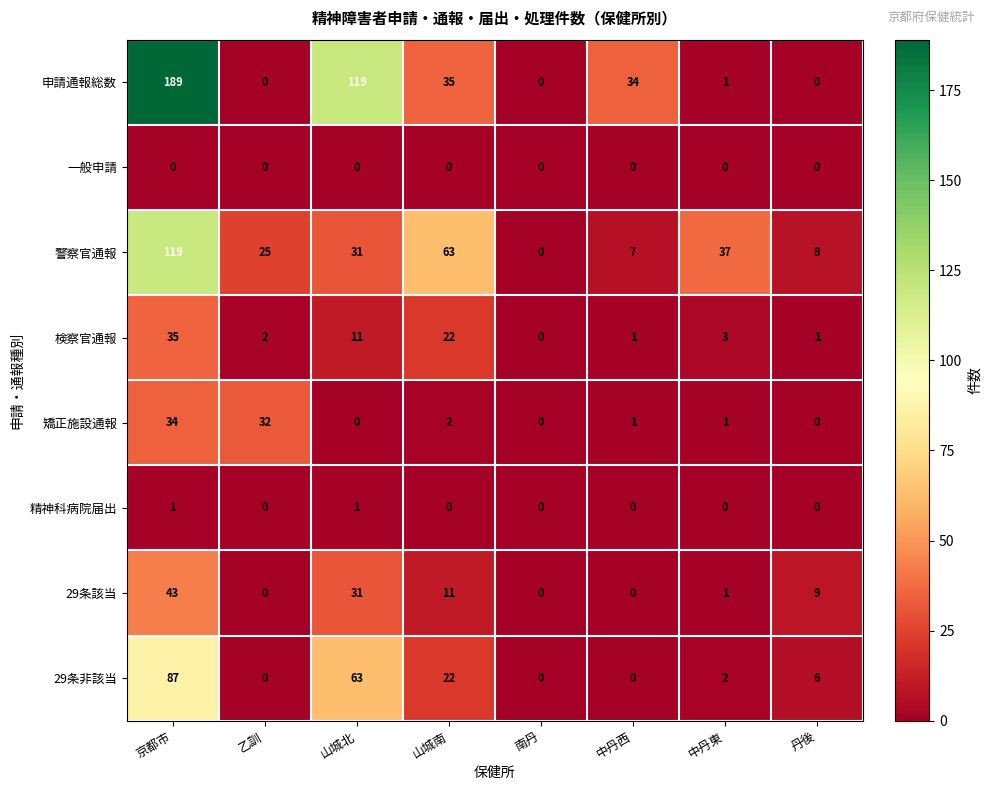

What is the greatest value displayed?

189